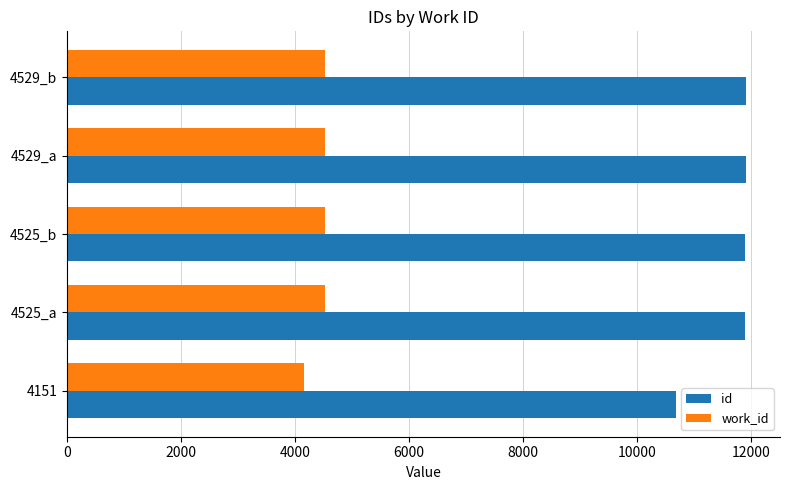

Which series has the widest spread of values?

id